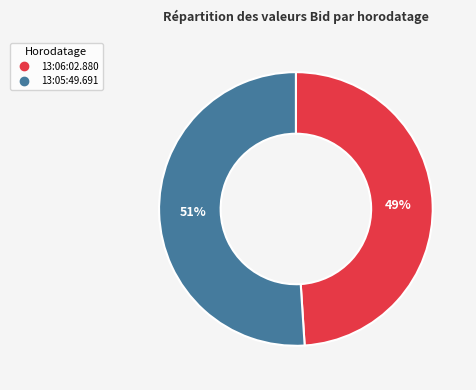

Which has a higher value, 13:06:02.880 or 13:05:49.691?

13:05:49.691